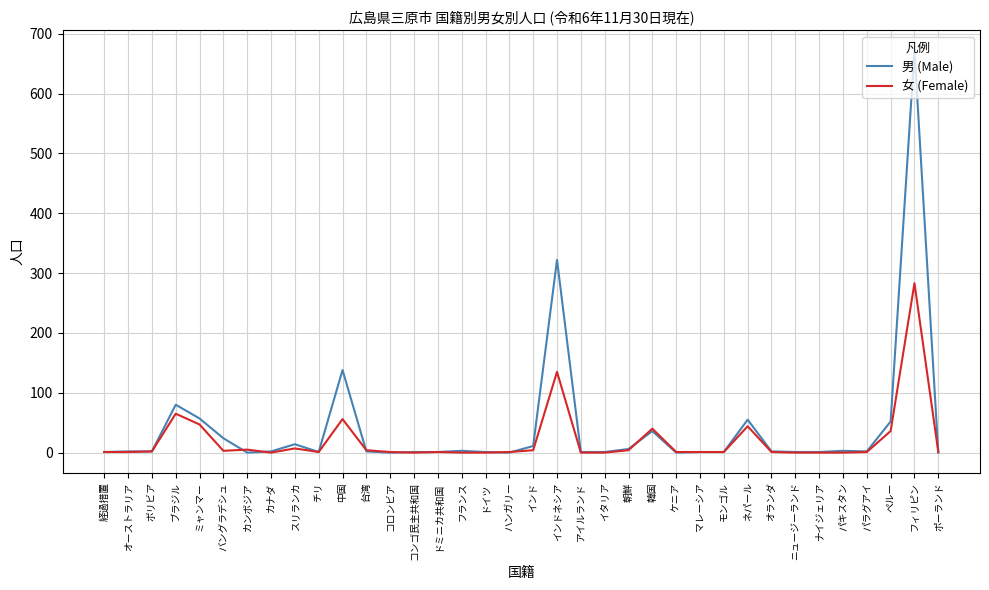

Which series has the largest total across all categories?

男 (Male)